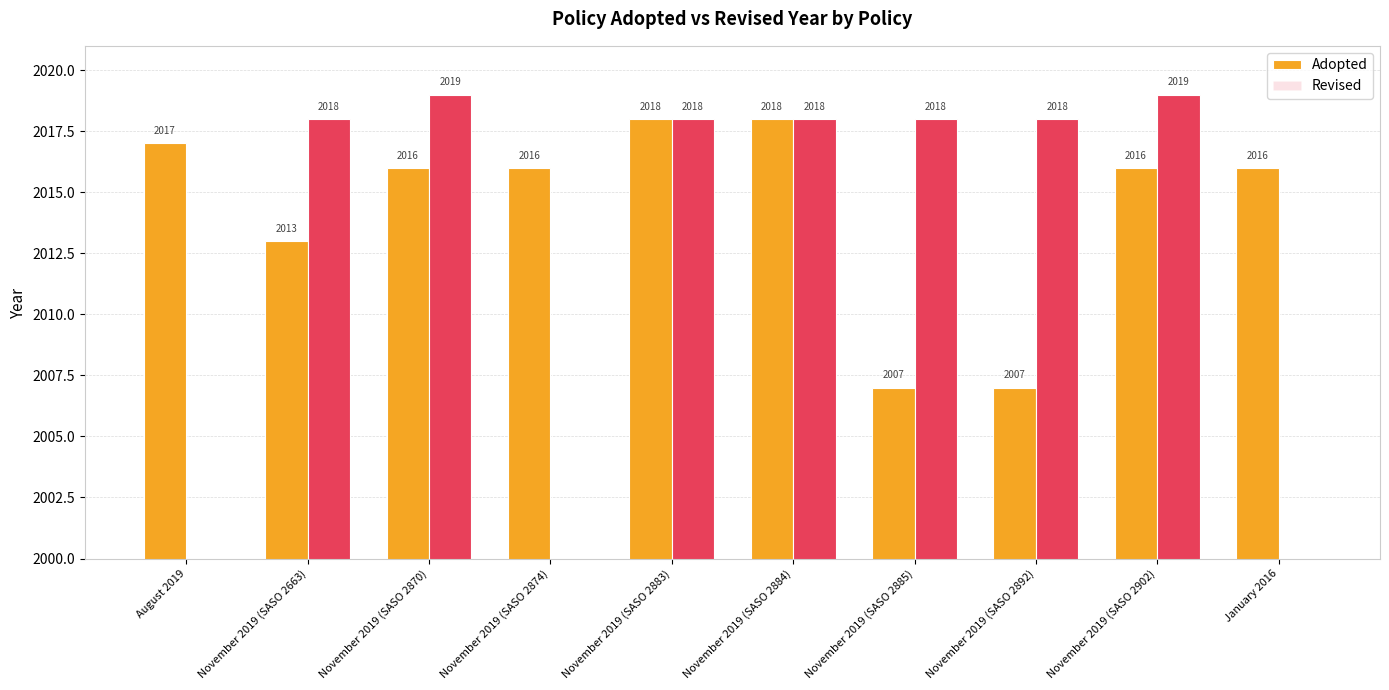

Is it true that Revised equals 884 at November 2019 (SASO 2884)?

False